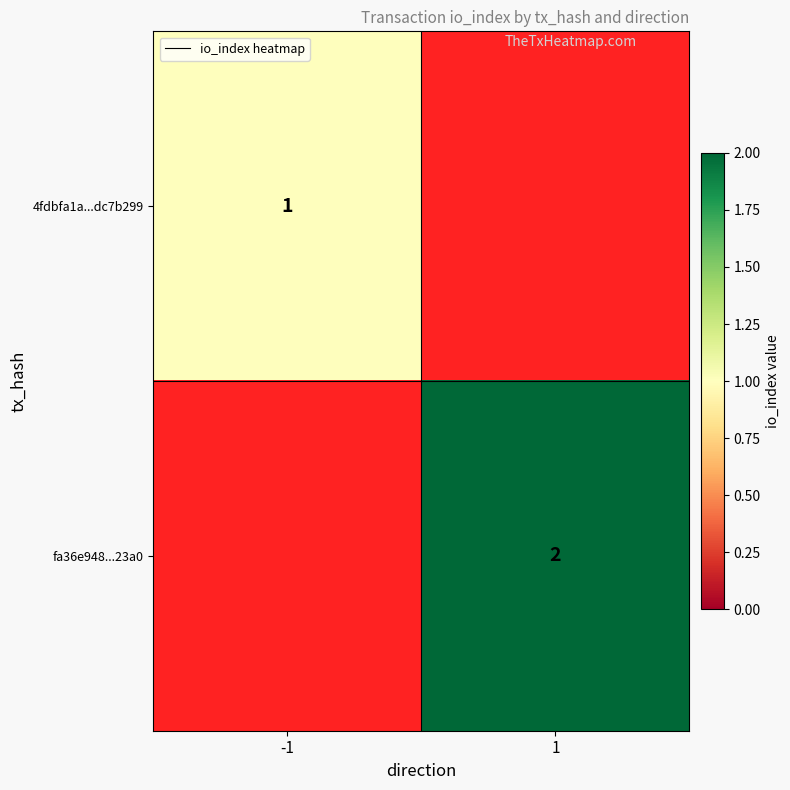

The value of 4fdbfa1a...dc7b299 at -1 is 1. True or false?

True